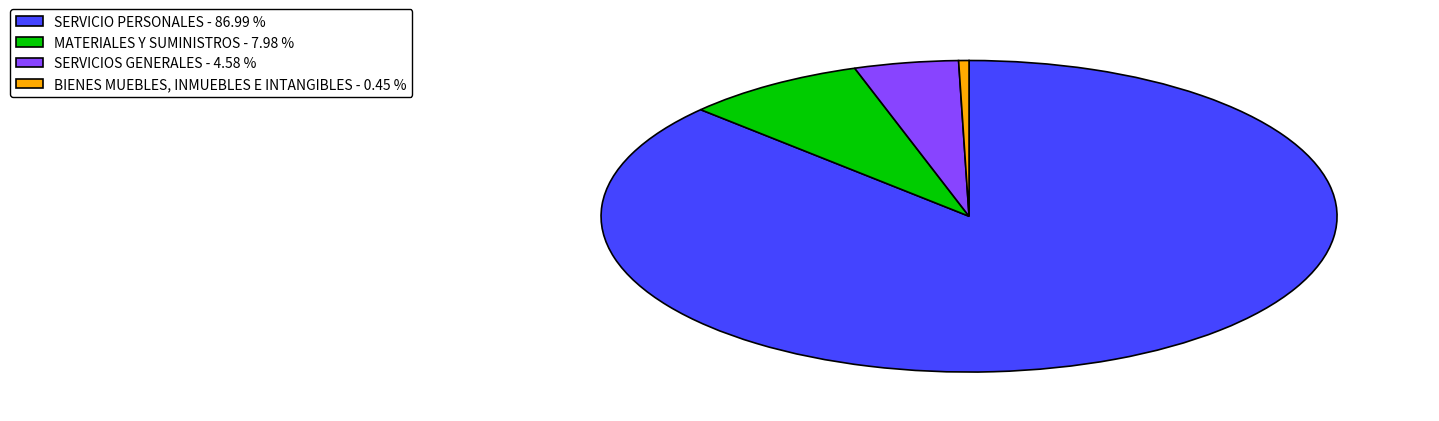

Which has a higher value, BIENES MUEBLES, INMUEBLES E INTANGIBLES or SERVICIO PERSONALES?

SERVICIO PERSONALES